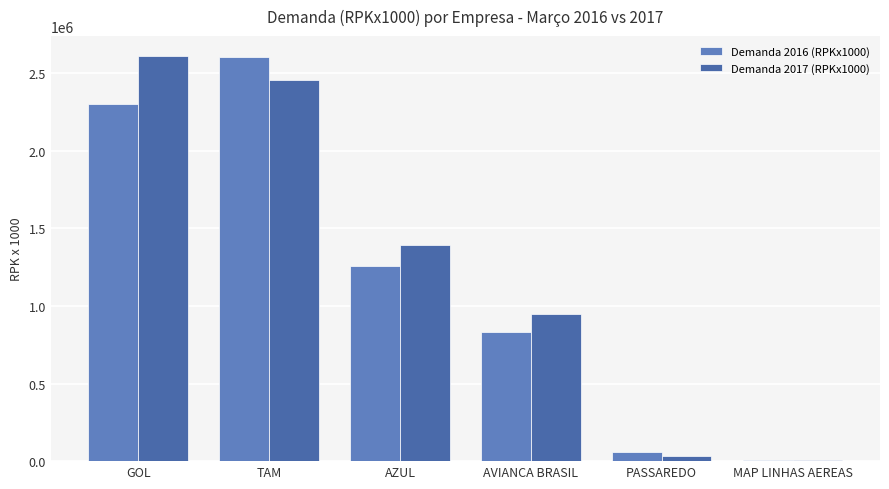

How many series are shown in this chart?

2